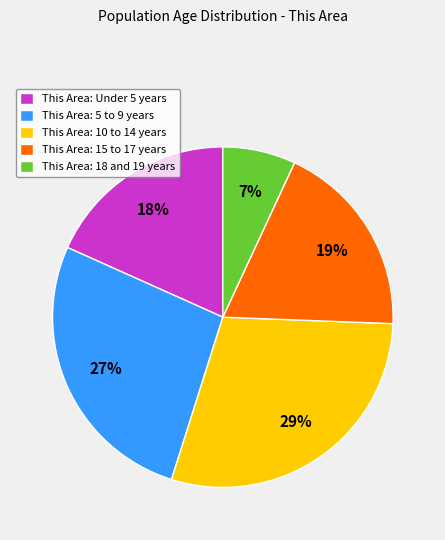

Does any single category account for the majority?

No